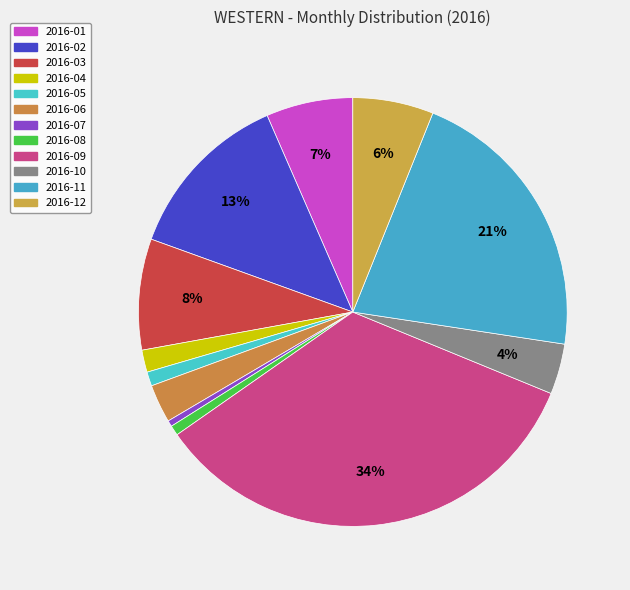

Does any single category account for the majority?

No